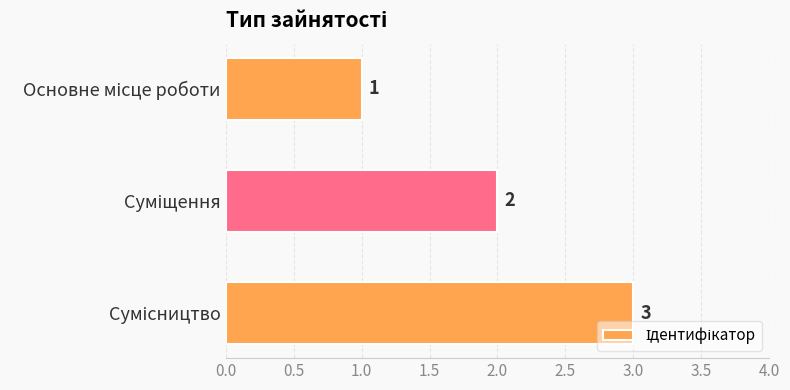

What is the value of the 2nd bar from the top?

2